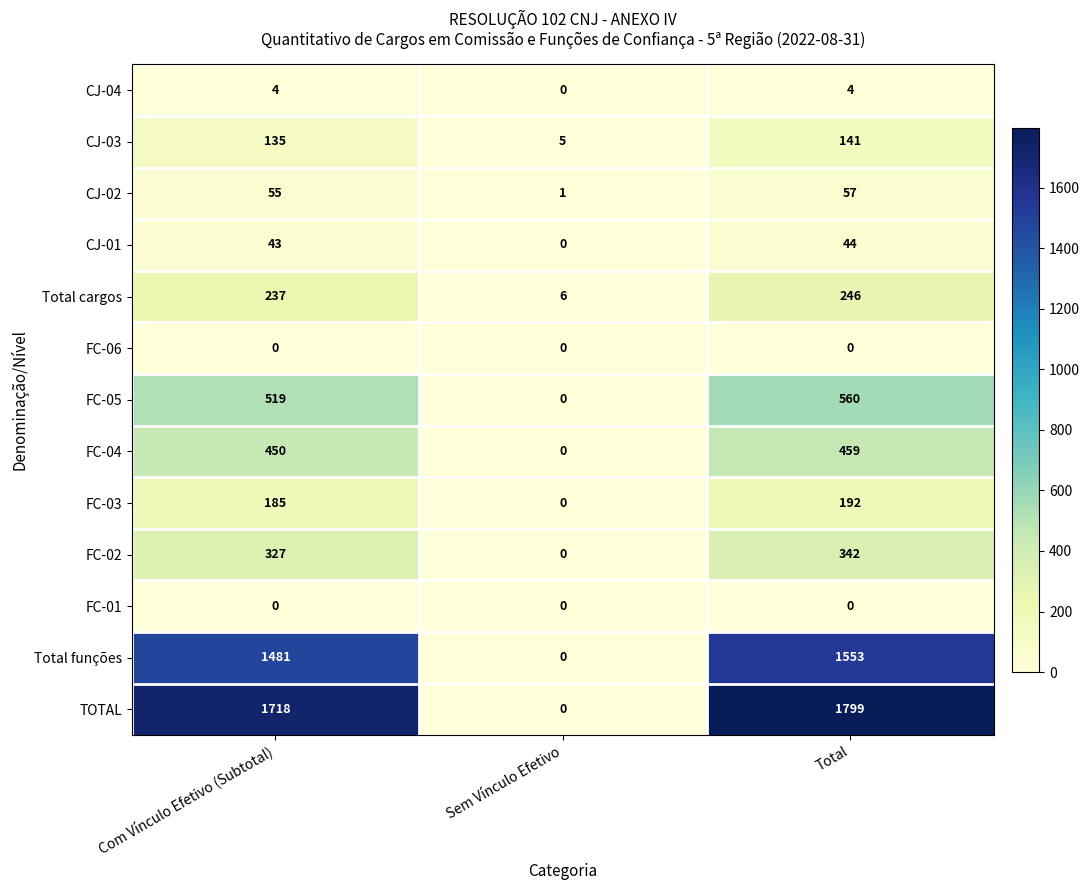

How many series are shown in this chart?

13